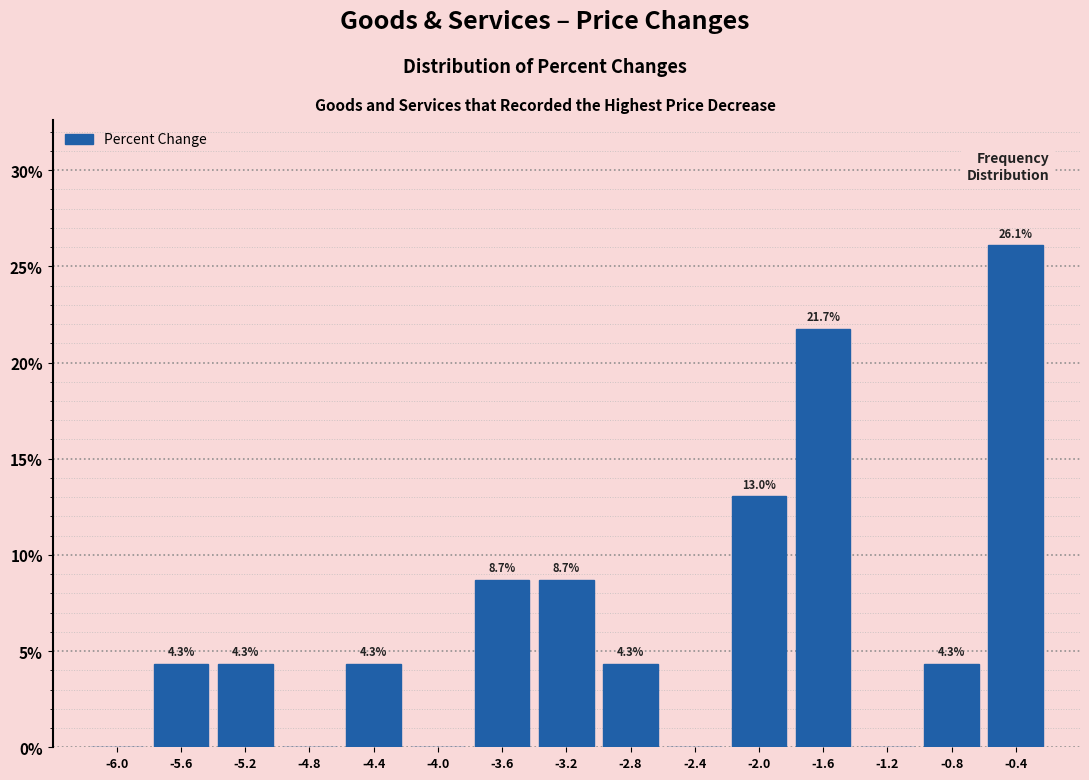

Which range on the x-axis has the tallest bar?

-0.6 to -0.2